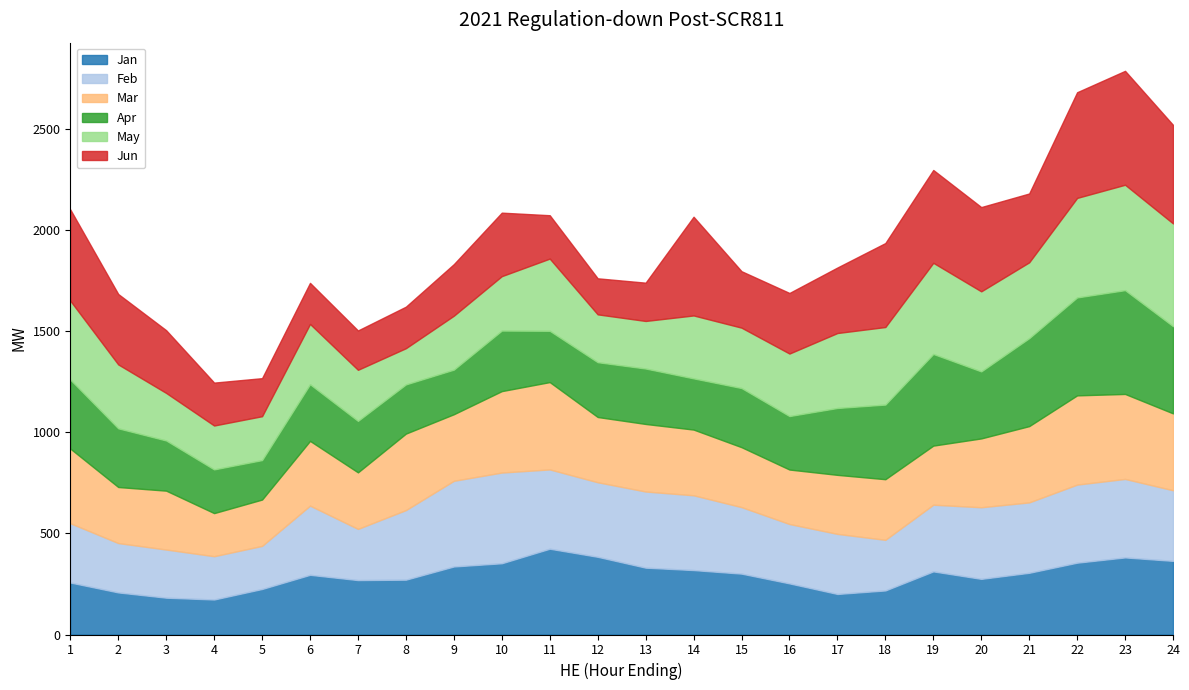

What is the sum of the Jun values at 7 and 13?

383.6